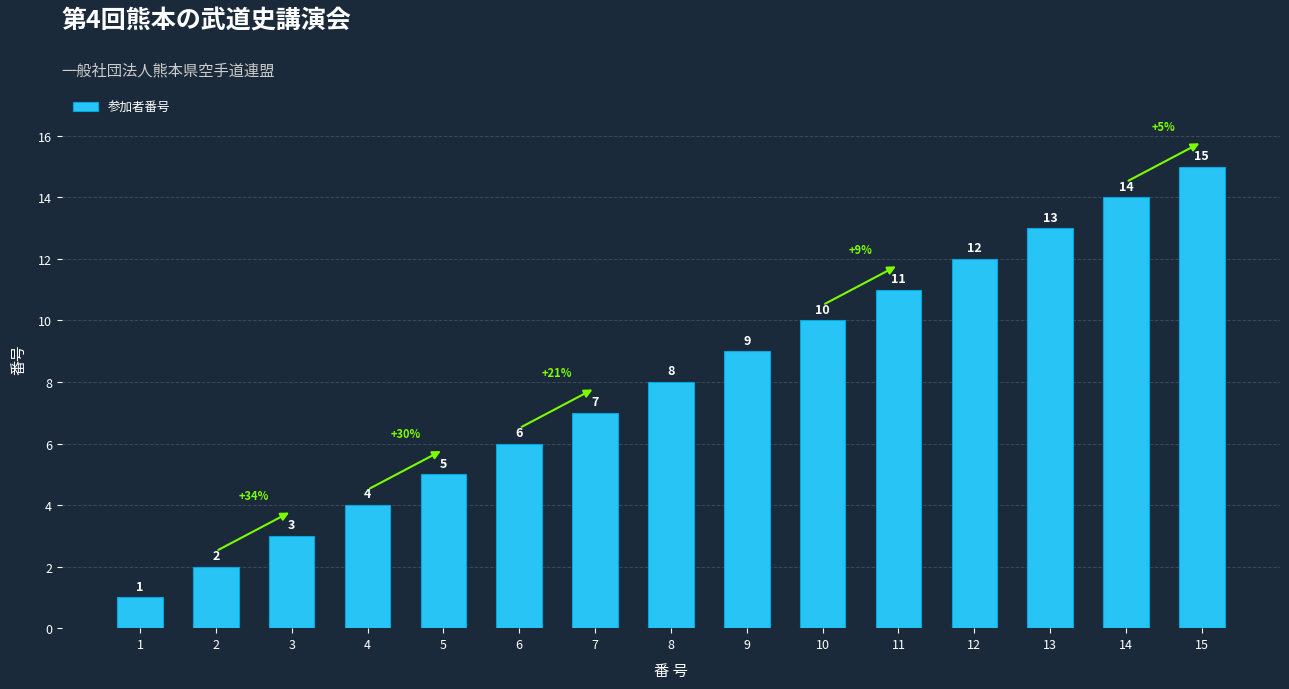

What value does the data have at 13?

13